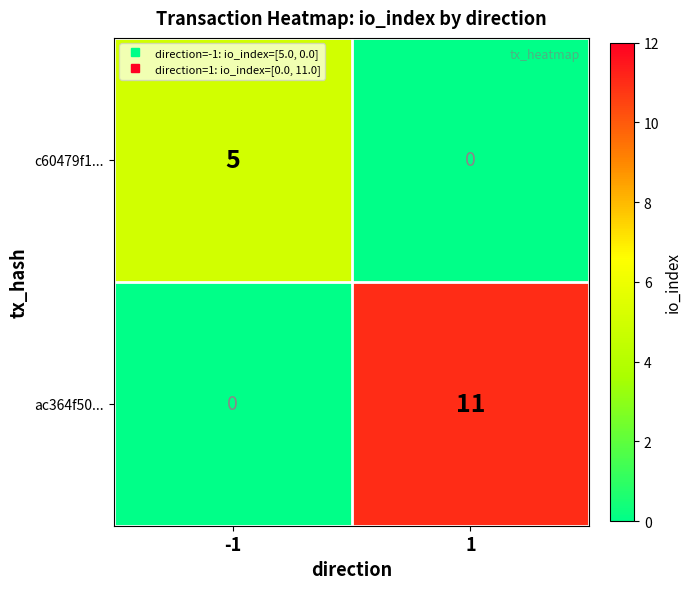

What is the difference between the maximum and minimum values in the ac364f50... series?

11